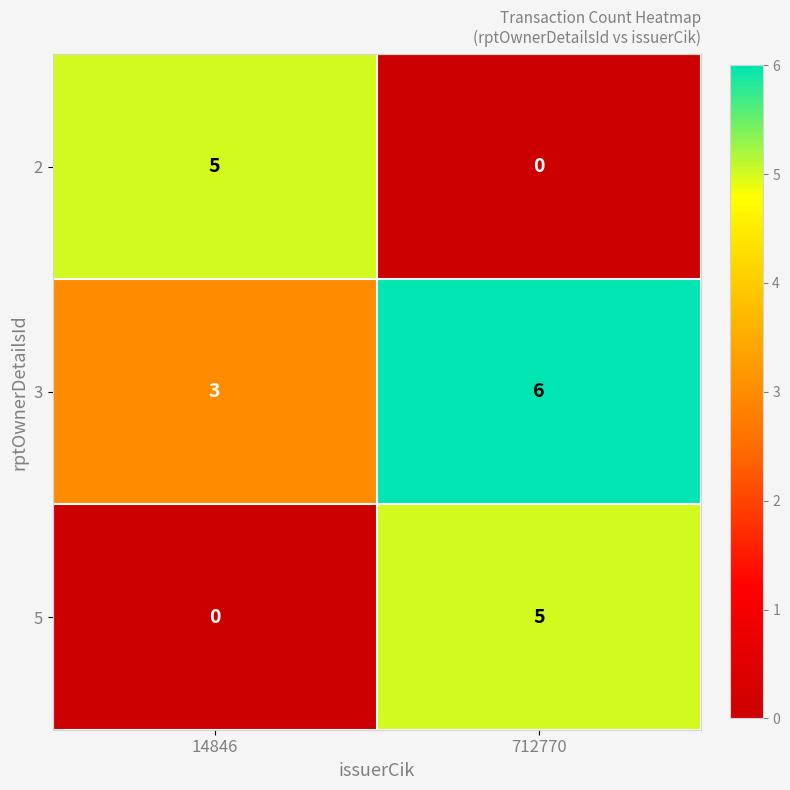

How many values in the 2 series are below 5?

1